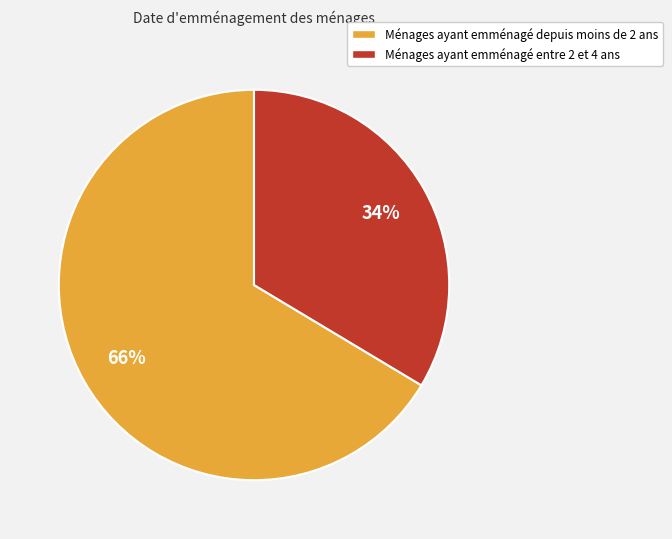

Is there any slice that represents more than half of the pie?

Yes